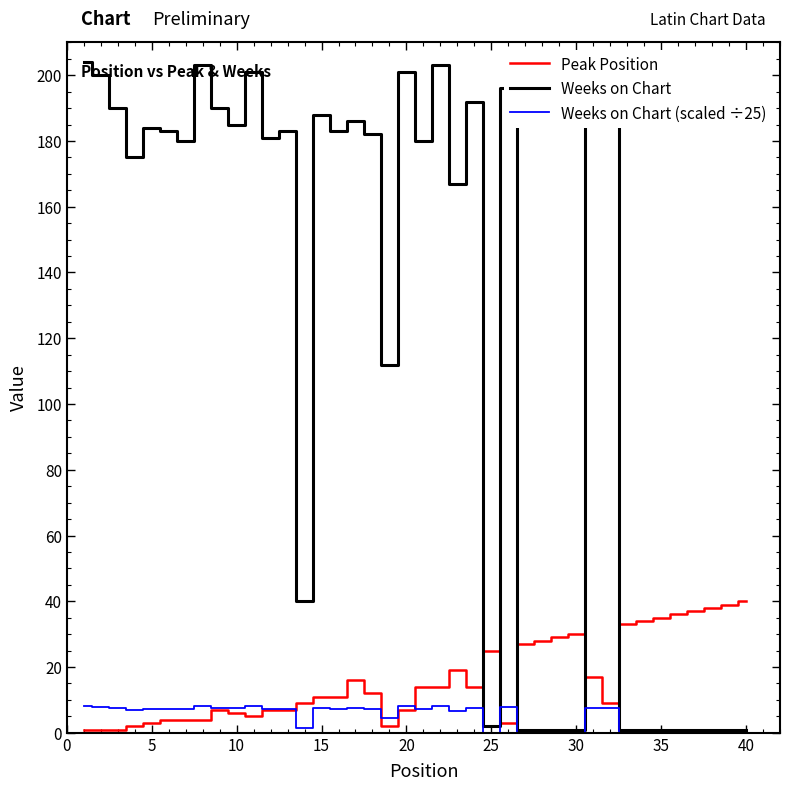

How many intersections are there between Weeks on Chart and Peak Position?

5